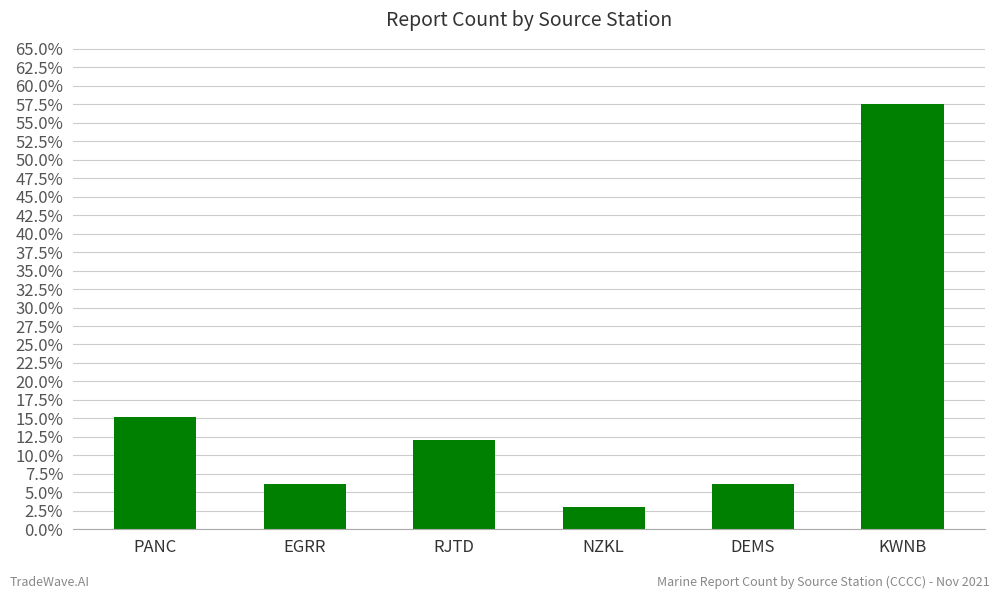

Does the chart contain any negative values?

No